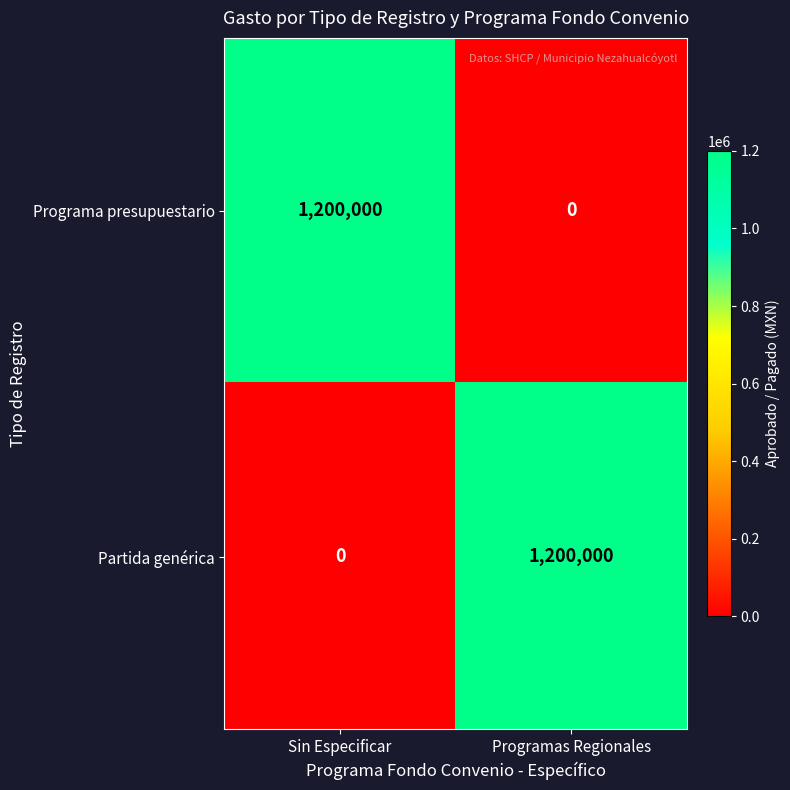

Reading left to right, extract all data points from this chart.

Programa presupuestario: Sin Especificar=1200000	Programas Regionales=0
Partida genérica: Sin Especificar=0	Programas Regionales=1200000